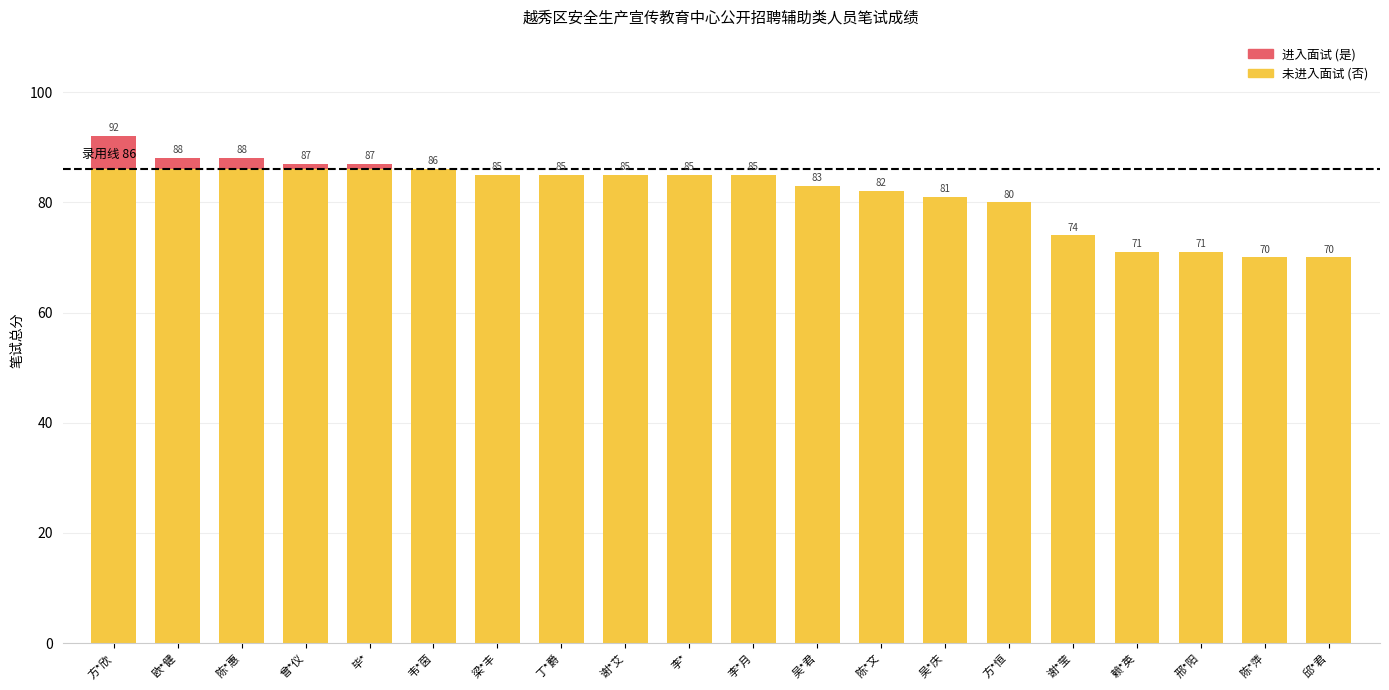

At which category is the sum across all series the highest?

方*欣